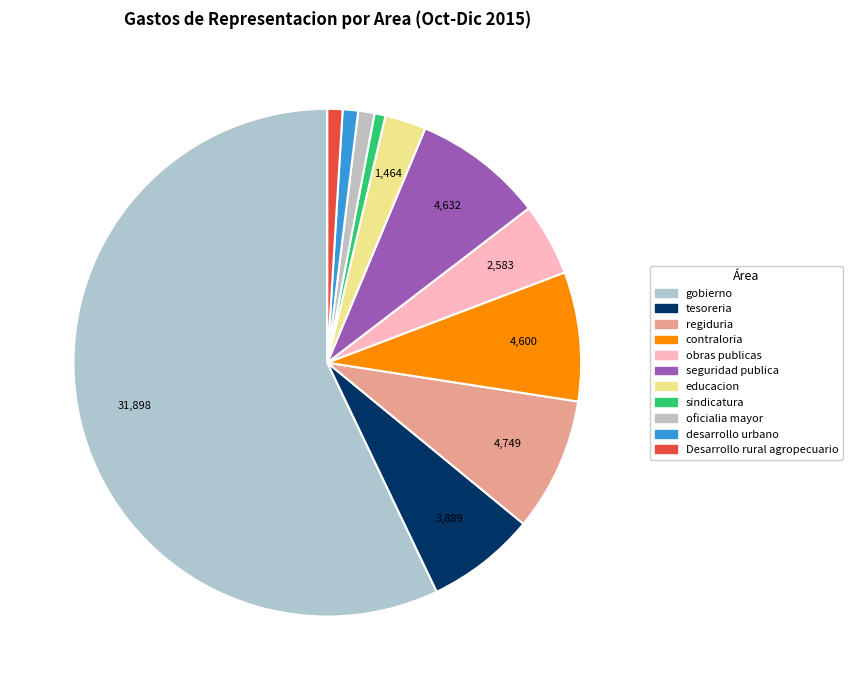

Rank the categories by value from highest to lowest.

gobierno, regiduria, seguridad publica, contraloria, tesoreria, obras publicas, educacion, oficialia mayor, desarrollo urbano, Desarrollo rural agropecuario, sindicatura